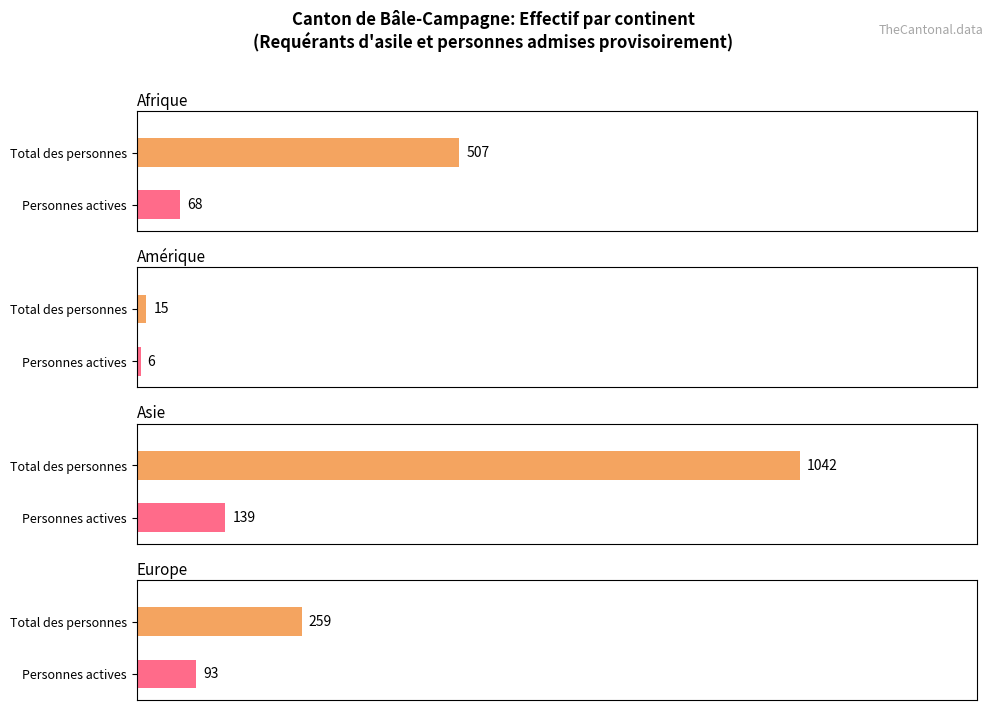

Which series has the widest spread of values?

Total des personnes